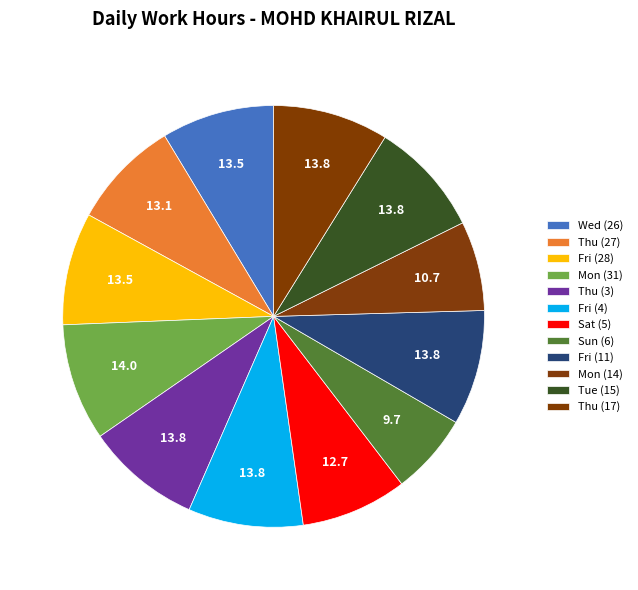

To the nearest percent, what portion does Thu (27) represent?

8%